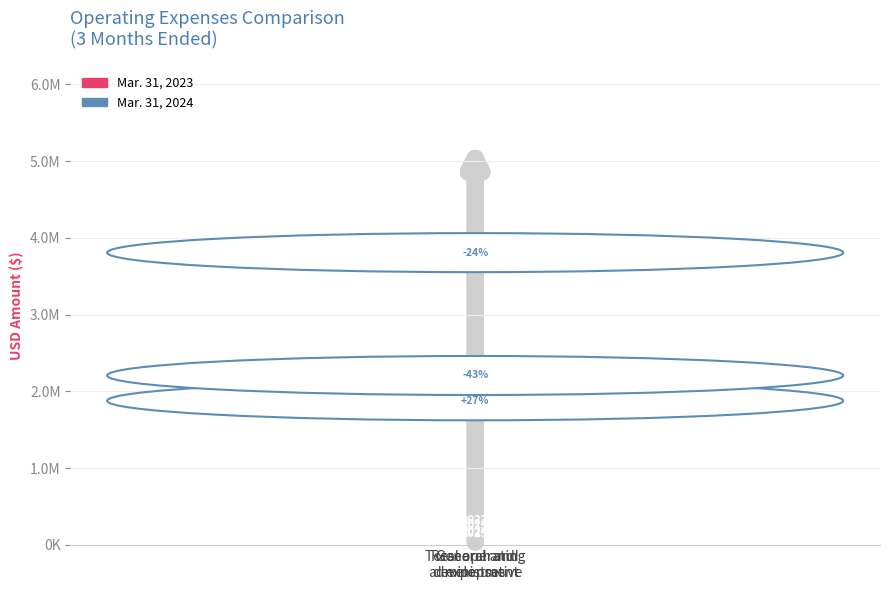

At which label is Mar. 31, 2024 closest to 2565306?

General and
administrative